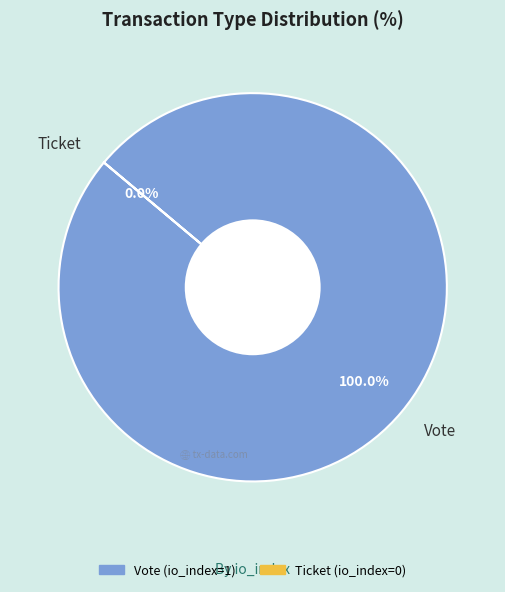

To the nearest percent, what is the combined percentage of Ticket and Vote?

100%